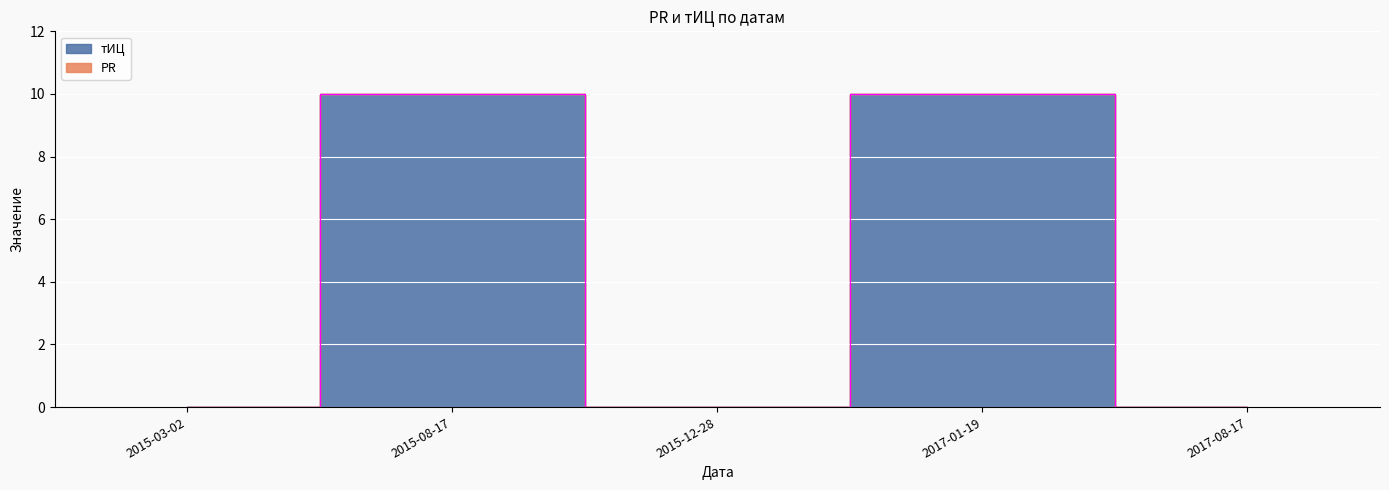

How many points are higher than both their immediate neighbors (excluding endpoints)?

2